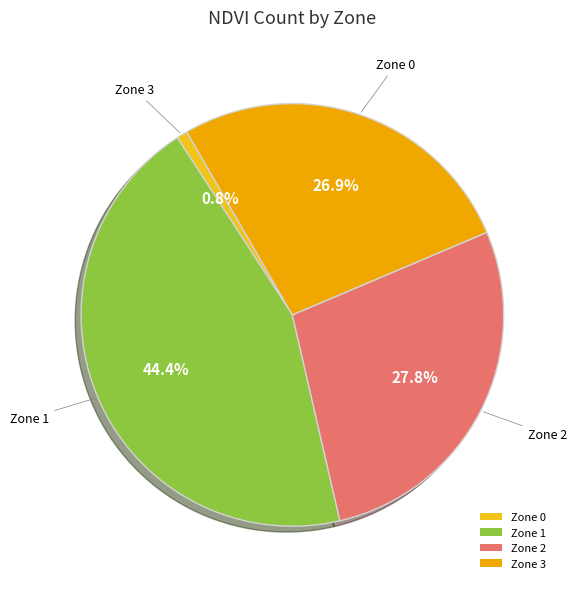

True or false: Zone 3 accounts for 27% of the total.

True